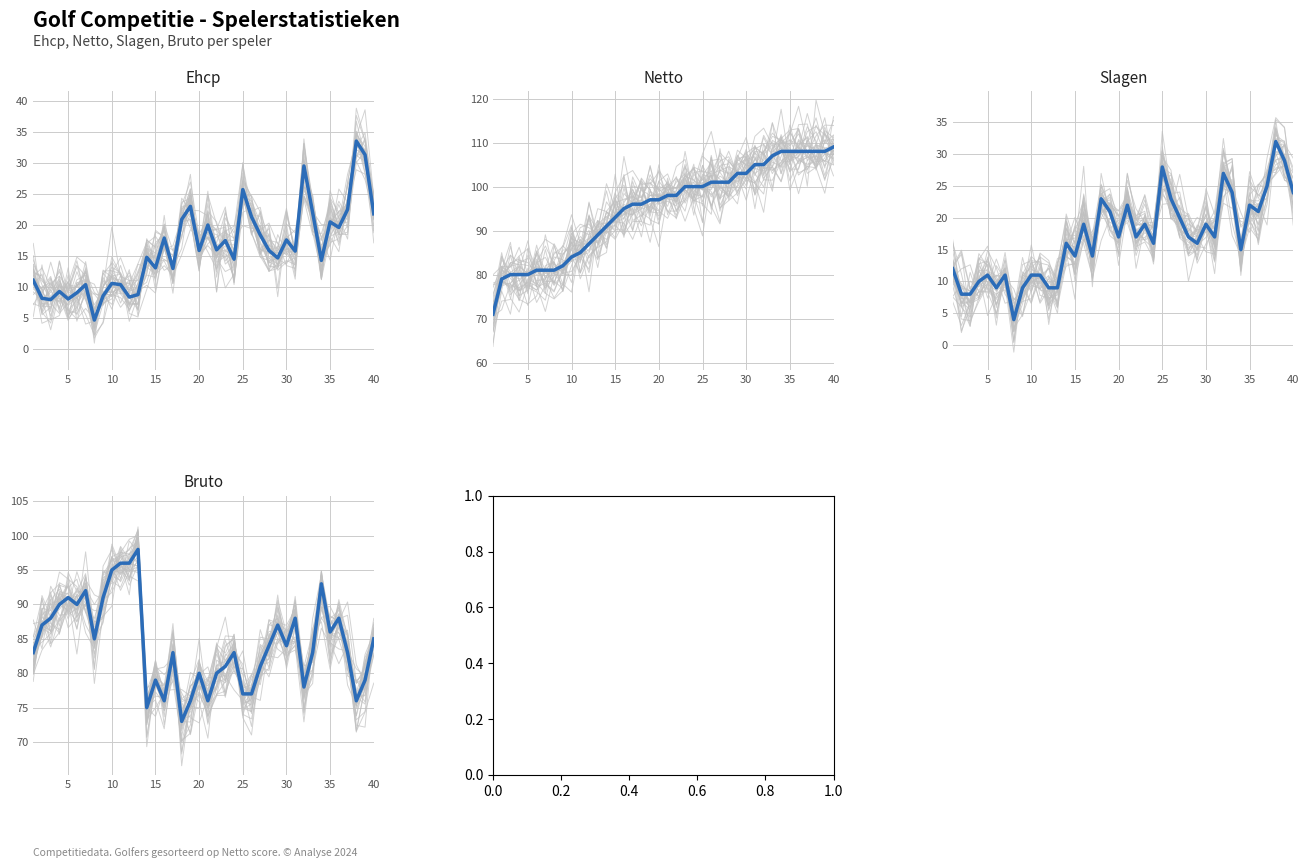

True or false: Slagen has more than 1 points higher than both neighbors.

True